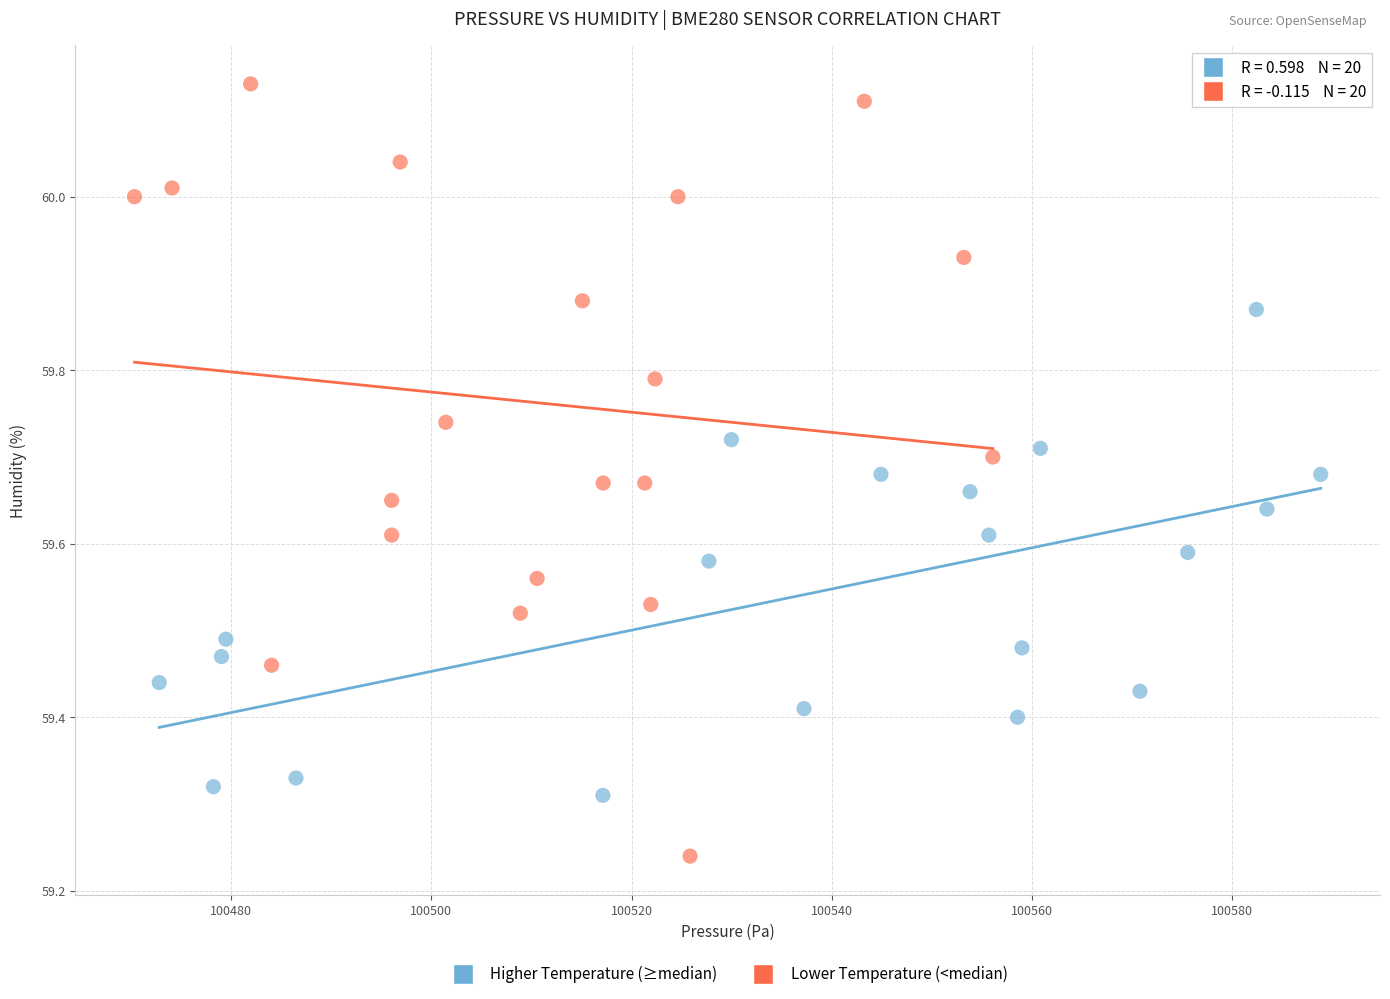

Which series reaches the maximum Y coordinate?

Lower Temperature (<median)